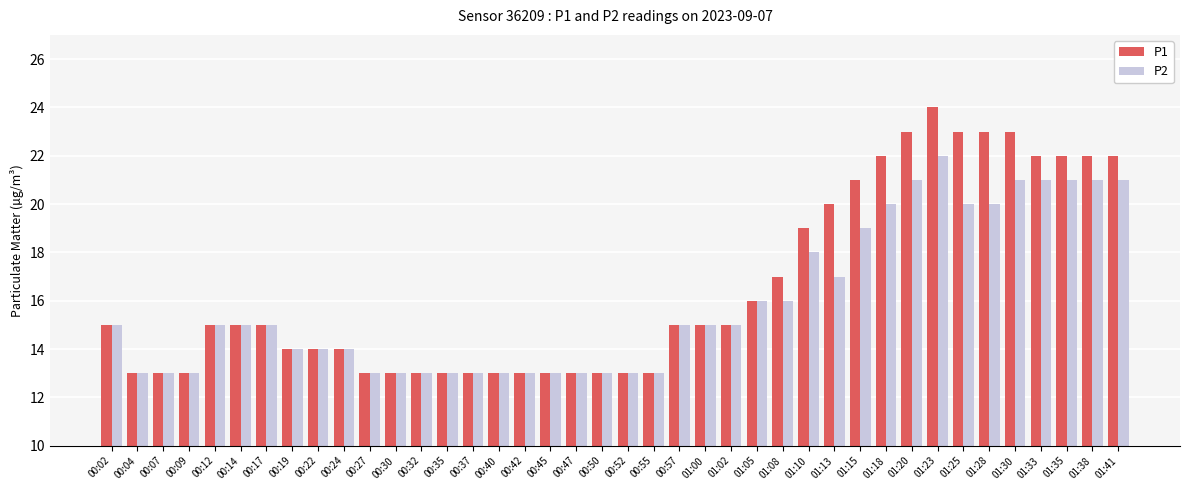

True or false: P2 has a value of 16 at 01:08.

True